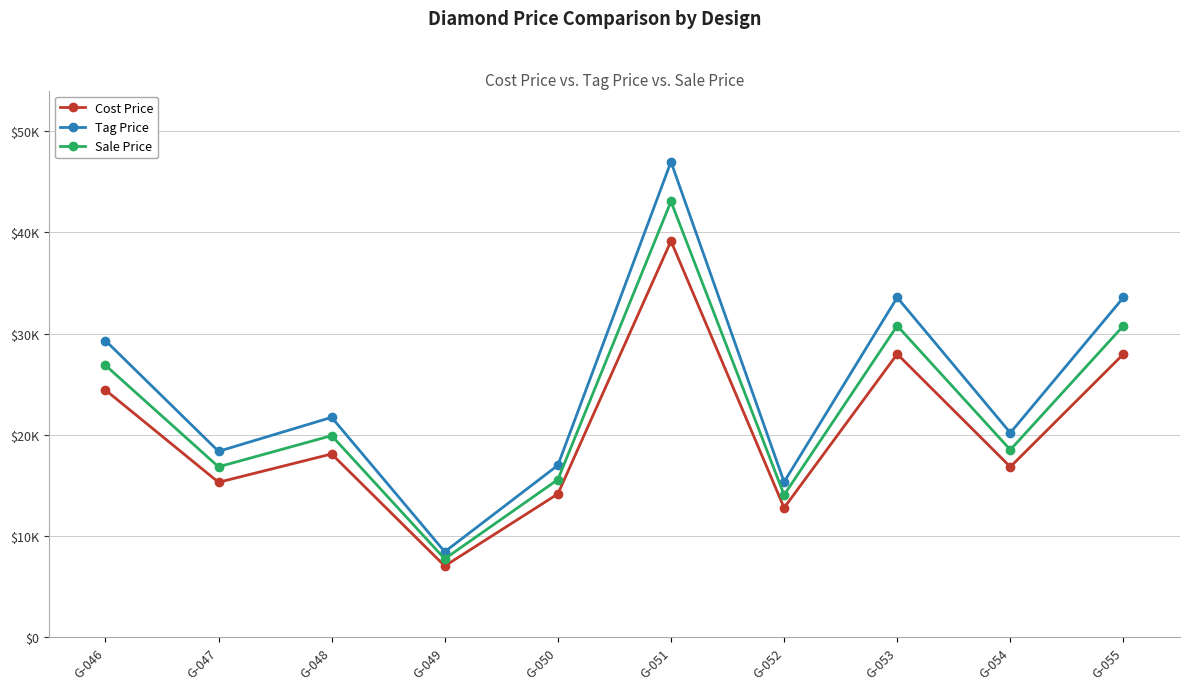

What is the sum of all Cost Price values?

203700.0